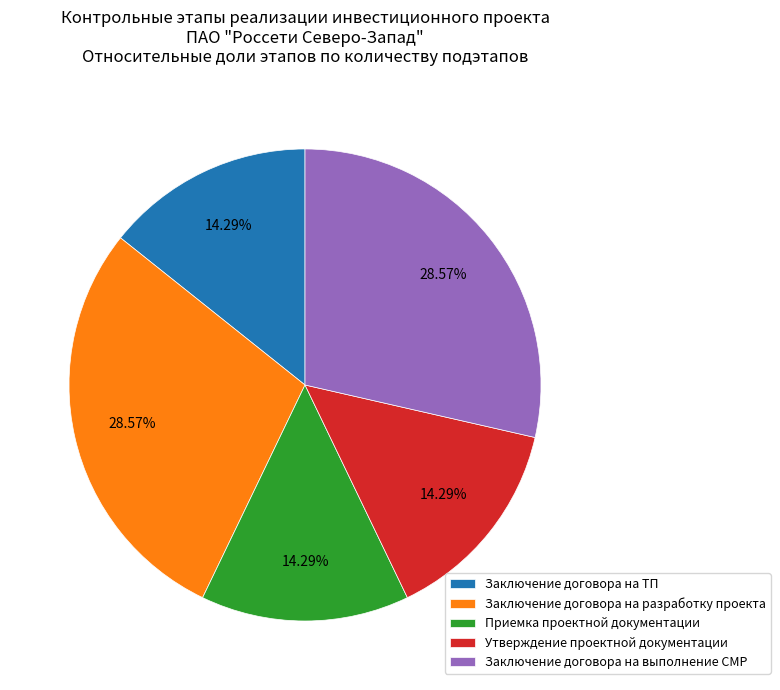

How many slices are in this pie chart?

5